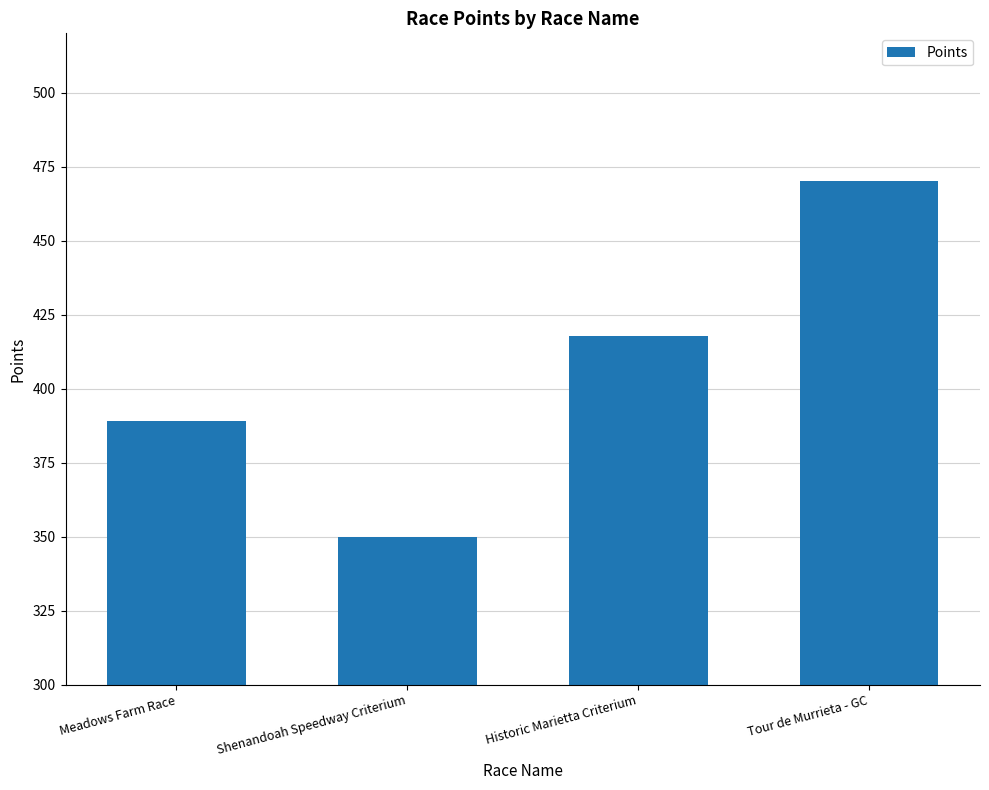

What is the label of the 3rd bar from the right?

Shenandoah Speedway Criterium